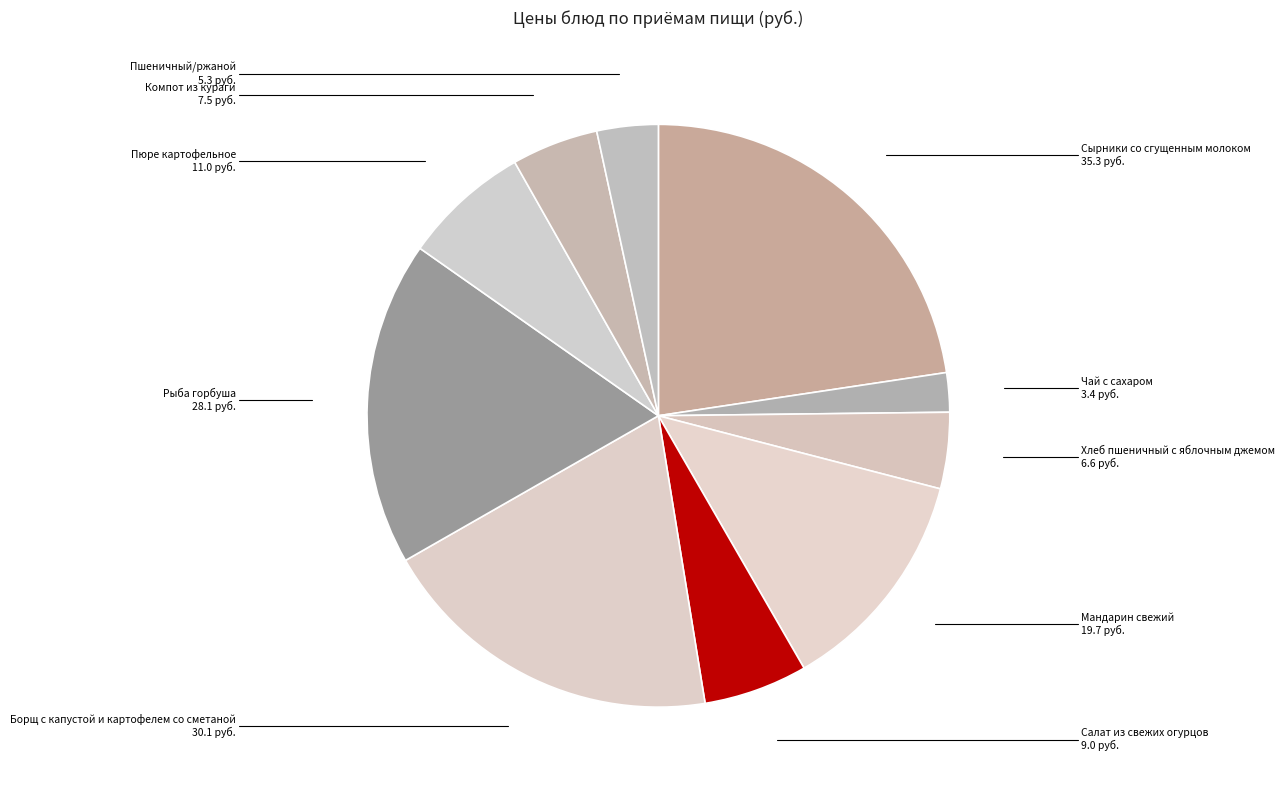

Does Мандарин свежий account for over 50% of the chart?

No